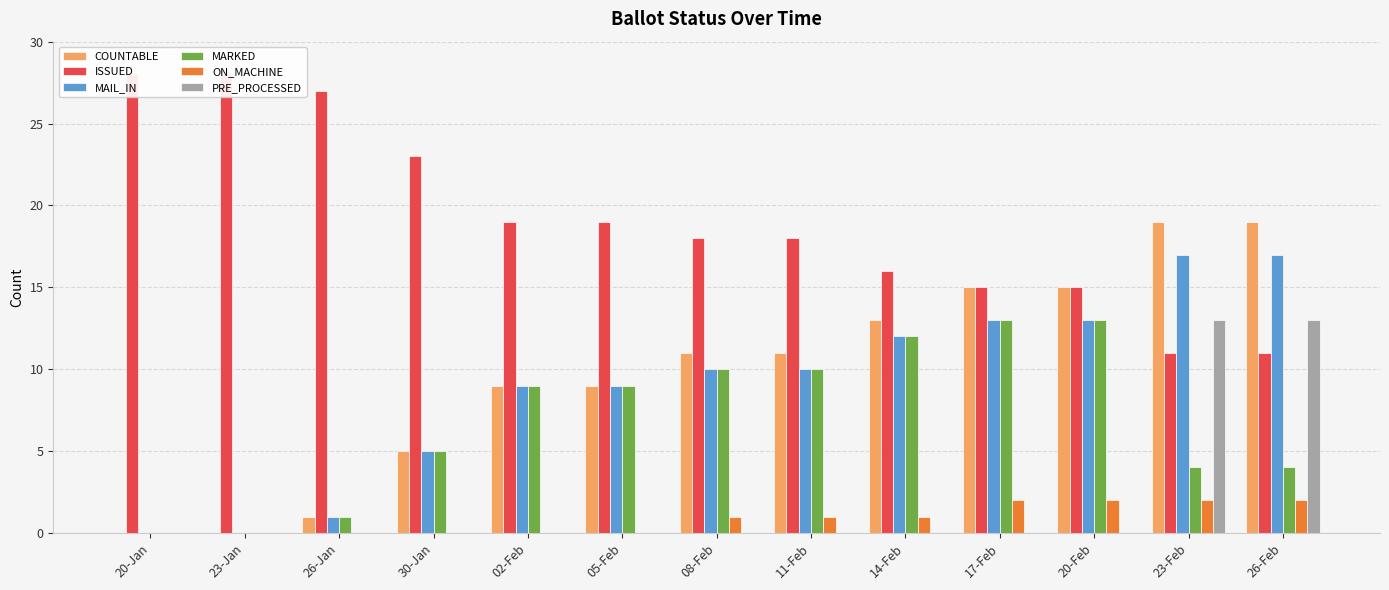

How many categories are shown in the chart?

13